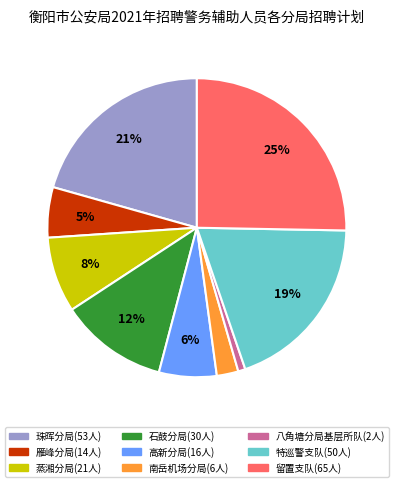

To the nearest percent, what portion does 石鼓分局 represent?

12%